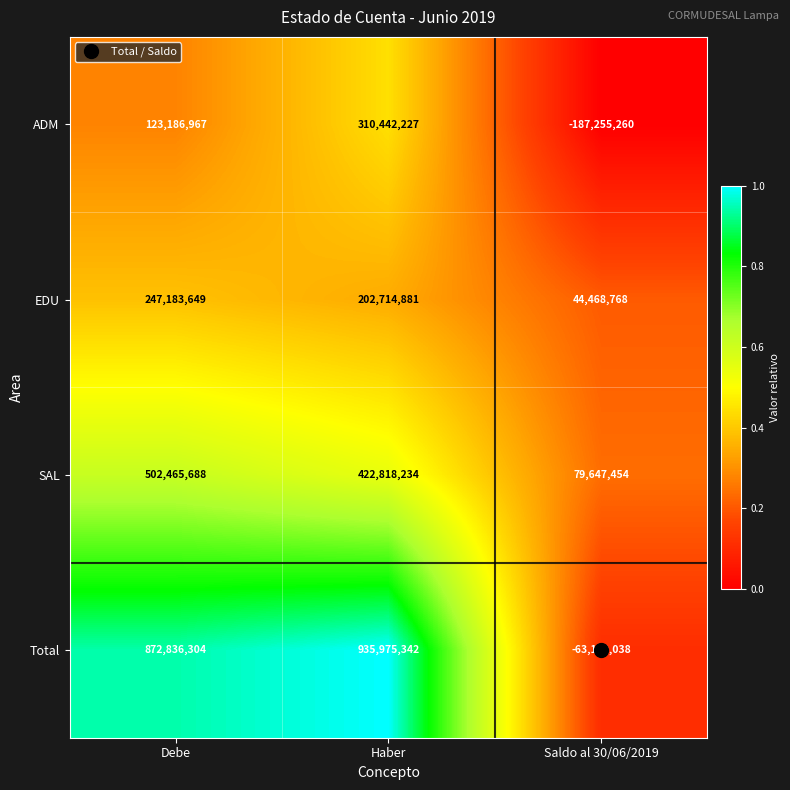

At how many categories does at least one series exceed 0?

3